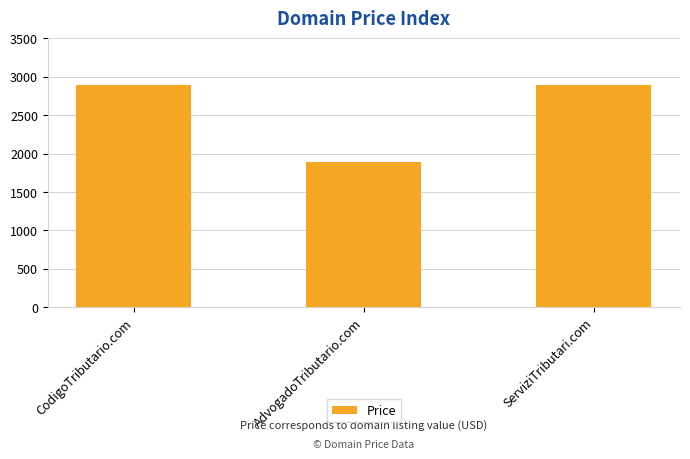

Count the values in the range 1888 to 2888.

3